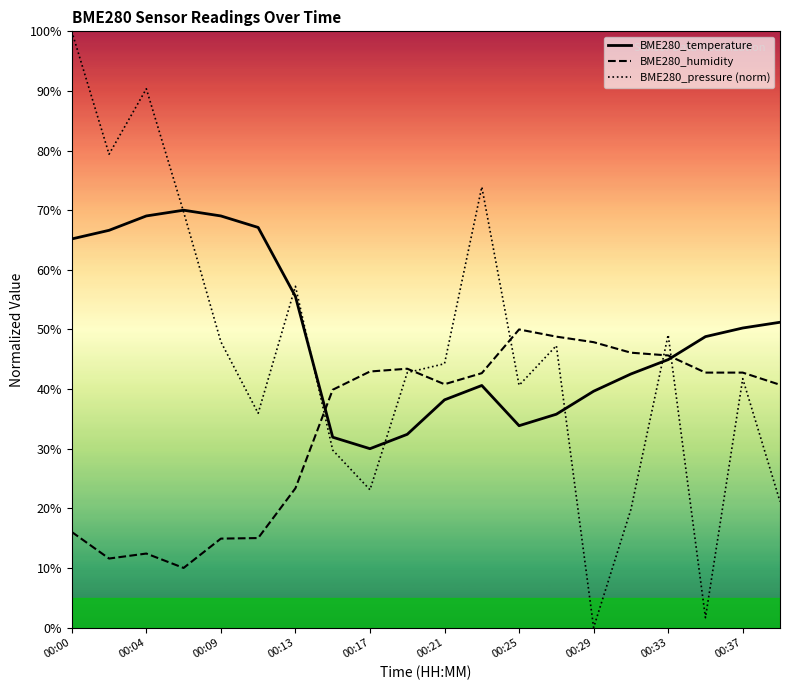

Reading left to right, what are all the values shown in this chart?

BME280_temperature: 65.2	66.6	69.0	70.0	69.0	67.1	55.5	31.9	30.0	32.4	38.2	40.6	33.9	35.8	39.6	42.5	44.9	48.8	50.2	51.2
BME280_humidity: 16.0	11.6	12.4	10.0	14.9	15.0	23.4	39.9	42.9	43.4	40.8	42.7	50.0	48.8	47.9	46.1	45.6	42.8	42.8	40.7
BME280_pressure (norm): 100.0	79.4	90.4	69.7	47.9	35.9	57.2	29.8	23.1	42.8	44.2	73.9	40.6	47.3	0.0	19.8	49.1	1.7	41.7	21.1